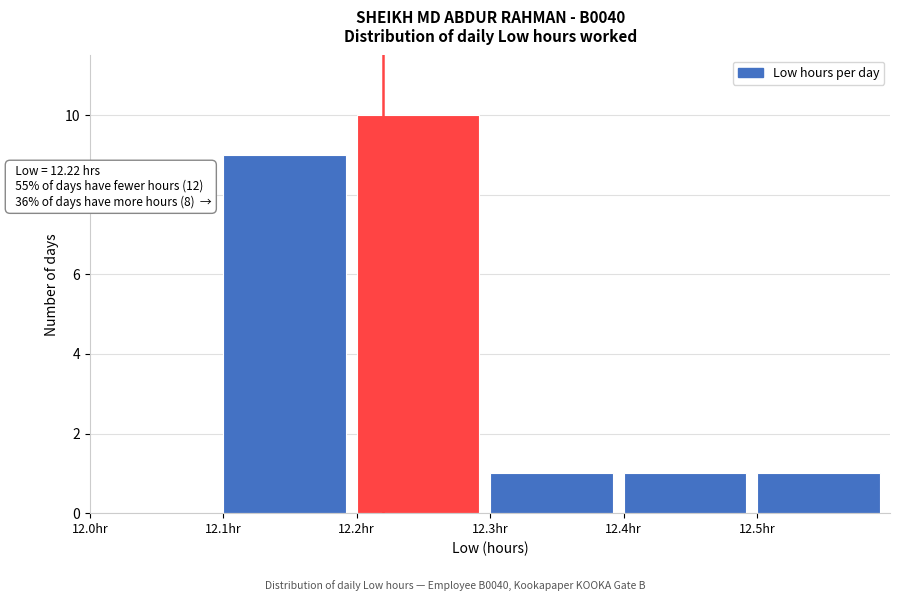

Which range on the x-axis has the tallest bar?

12.2 to 12.3